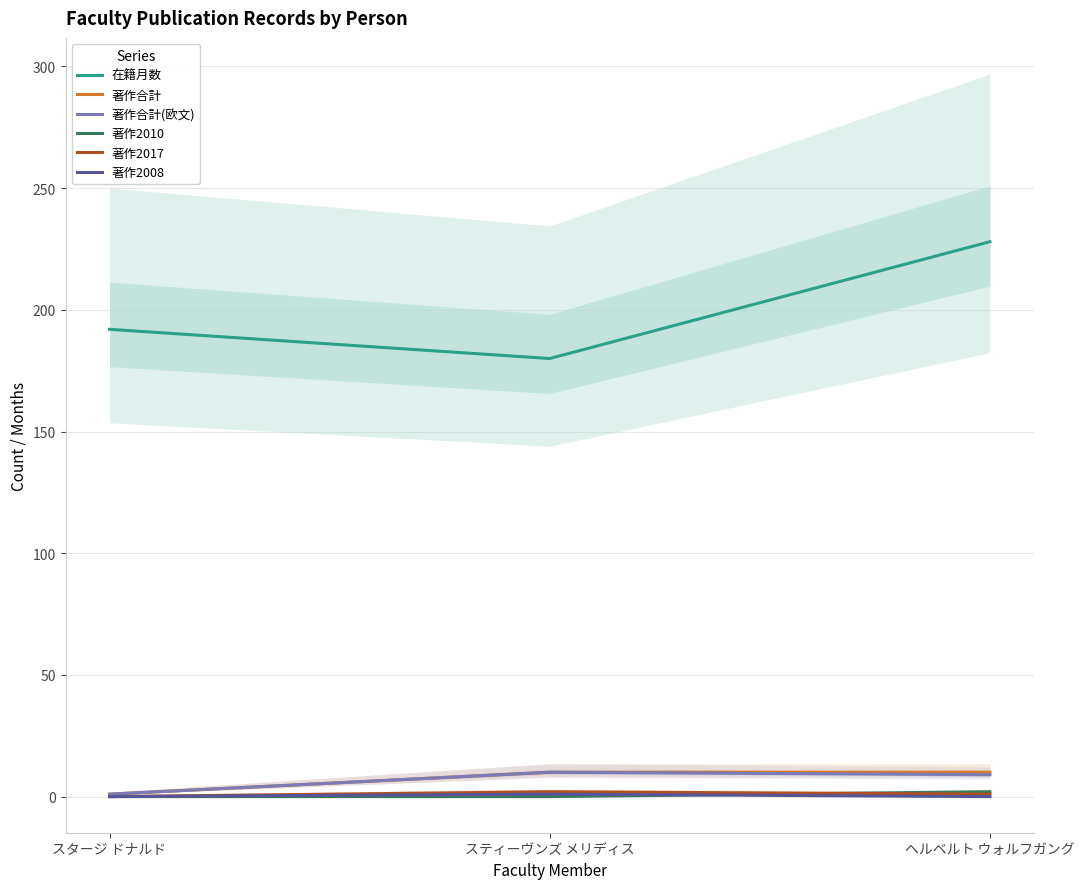

List the labels in order of 著作合計(欧文) value, largest first.

スティーヴンズ メリディス, ヘルベルト ウォルフガング, スタージ ドナルド